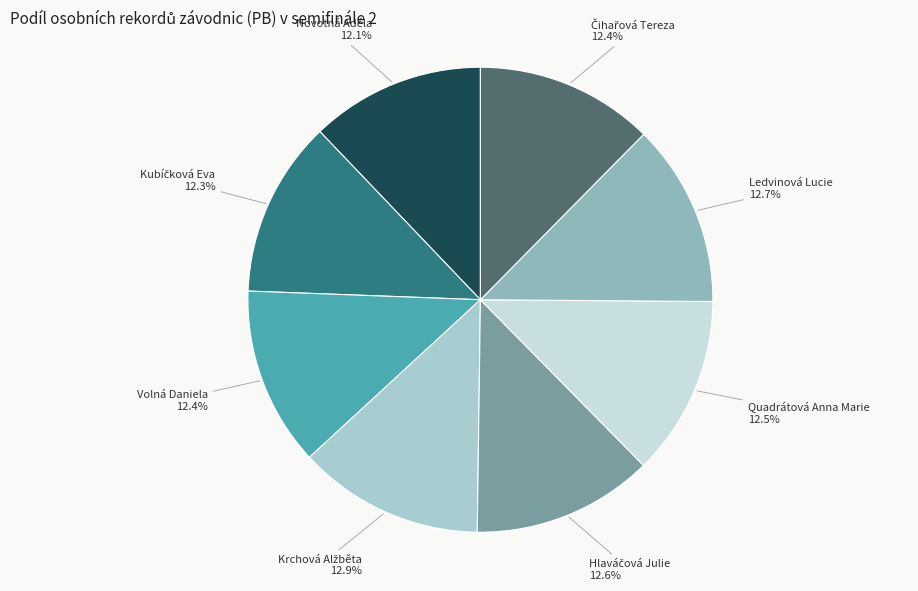

To the nearest percent, what is the average slice percentage?

12%